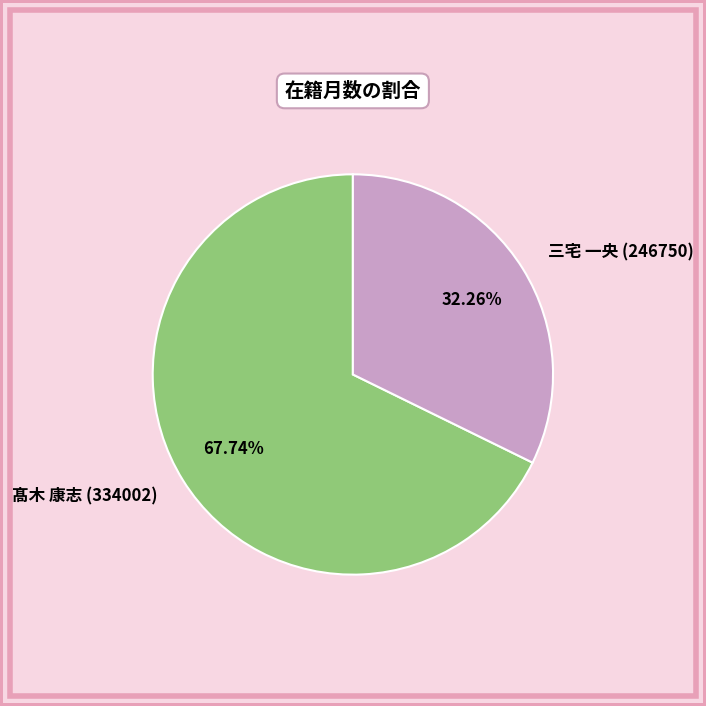

To the nearest percent, what portion does 髙木 康志 (334002) represent?

68%